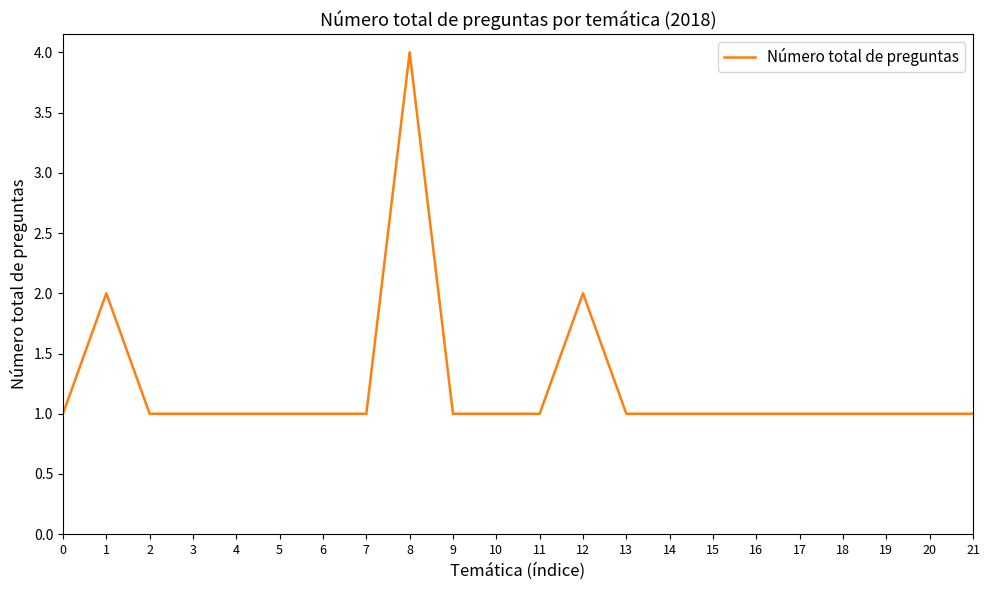

What is the smallest value displayed?

1